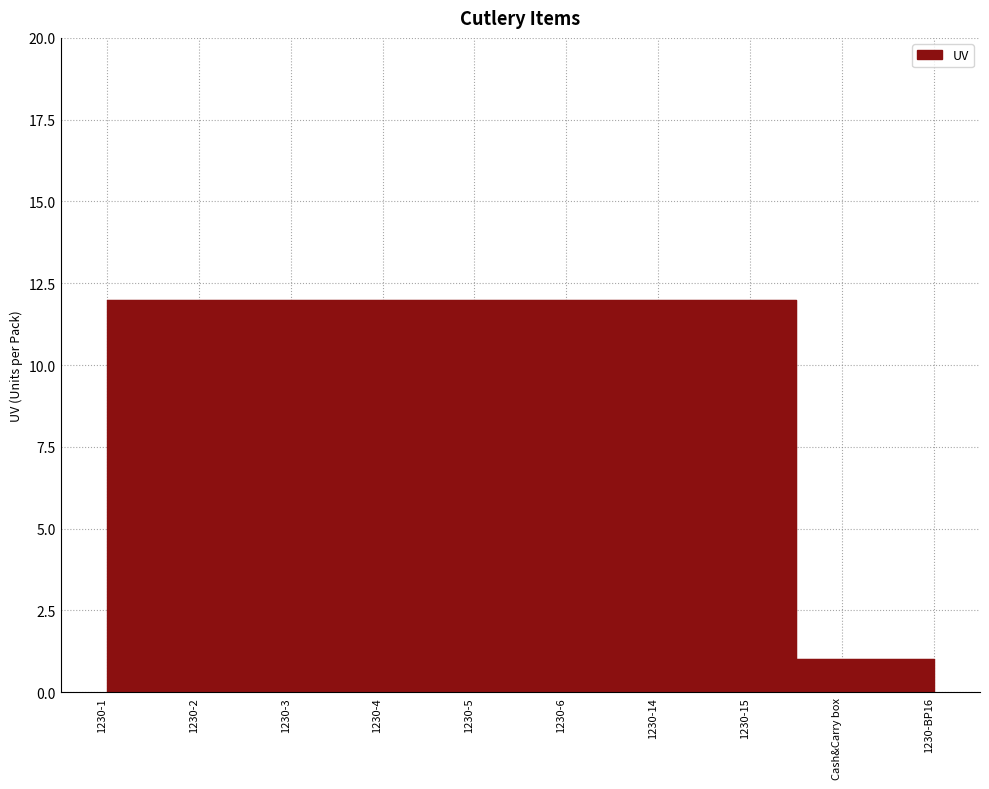

Between 1230-14 and 1230-5, which is larger?

1230-14